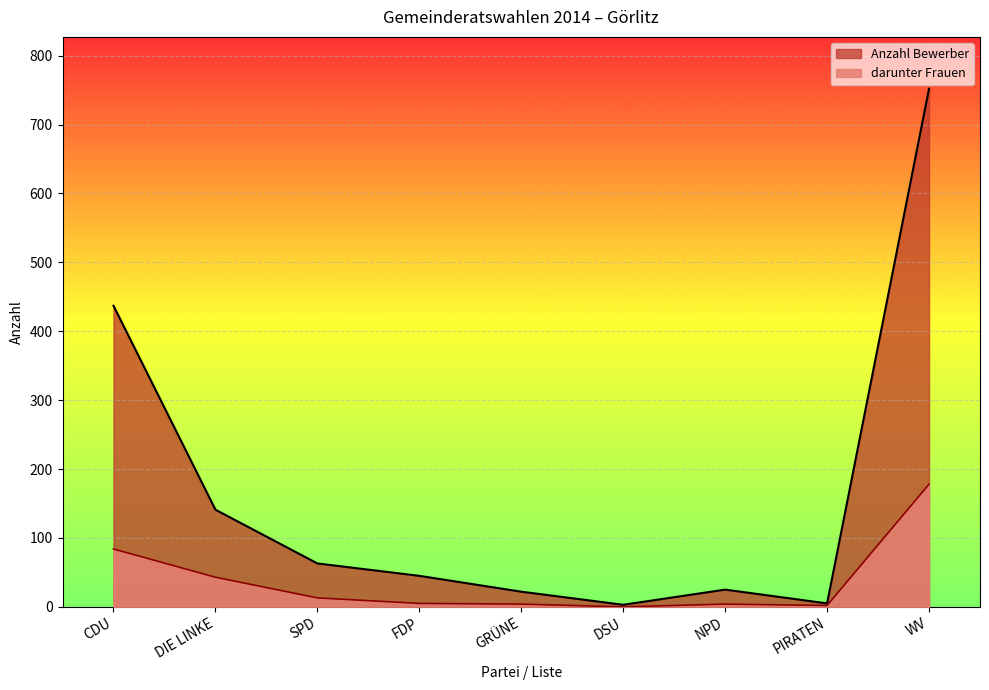

Reading left to right, extract all data points from this chart.

Anzahl Bewerber: CDU=437	DIE LINKE=141	SPD=63	FDP=45	GRÜNE=22	DSU=3	NPD=25	PIRATEN=5	WV=752
darunter Frauen: CDU=84	DIE LINKE=43	SPD=13	FDP=5	GRÜNE=4	DSU=0	NPD=4	PIRATEN=2	WV=178